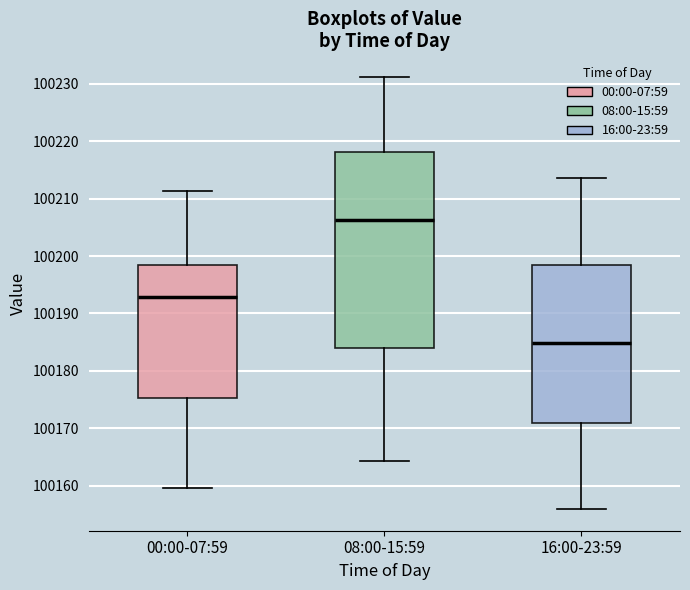

Which box has the highest median line?

08:00-15:59